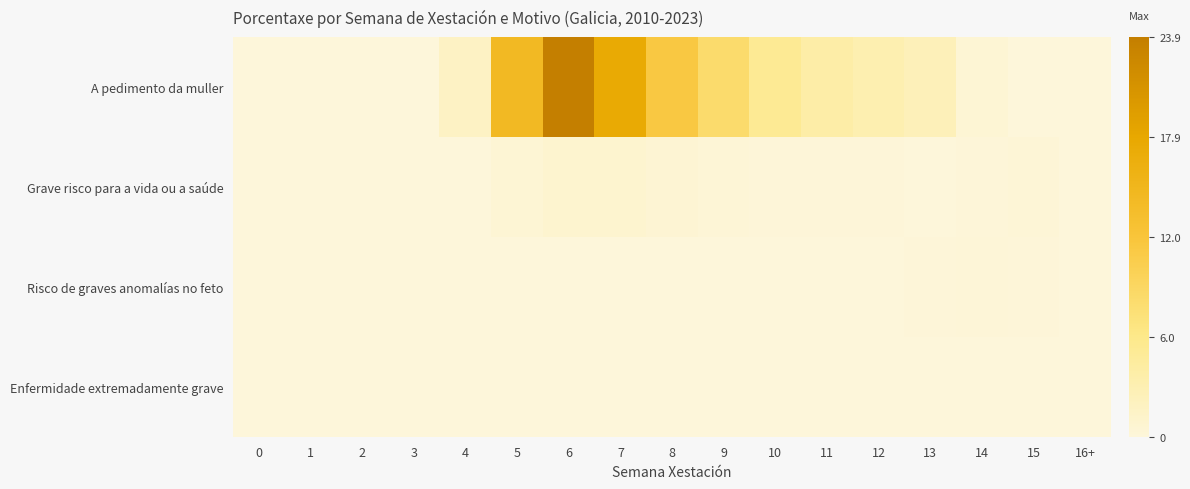

Which series has the largest total across all categories?

A pedimento da muller